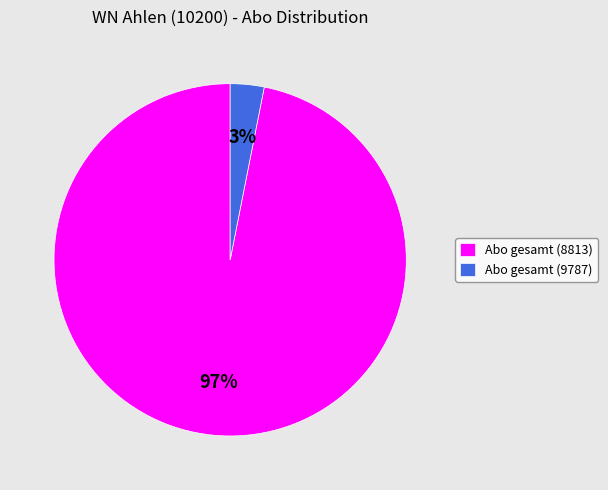

Which has a higher value, Abo gesamt (9787) or Abo gesamt (8813)?

Abo gesamt (8813)